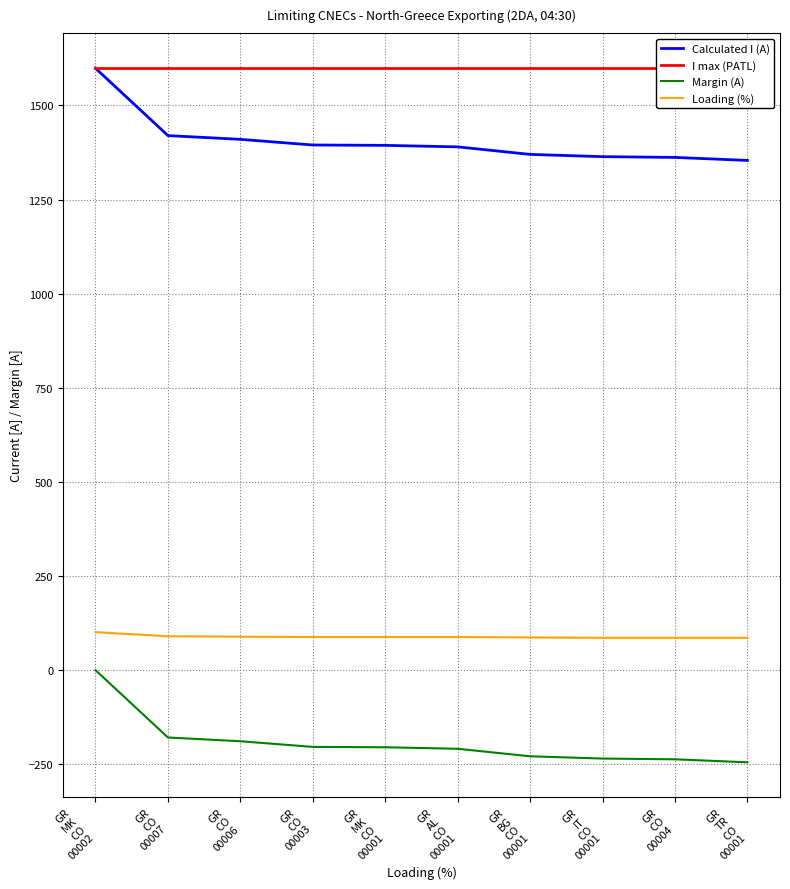

What is the total value across all series at GR
CO
00004?

2809